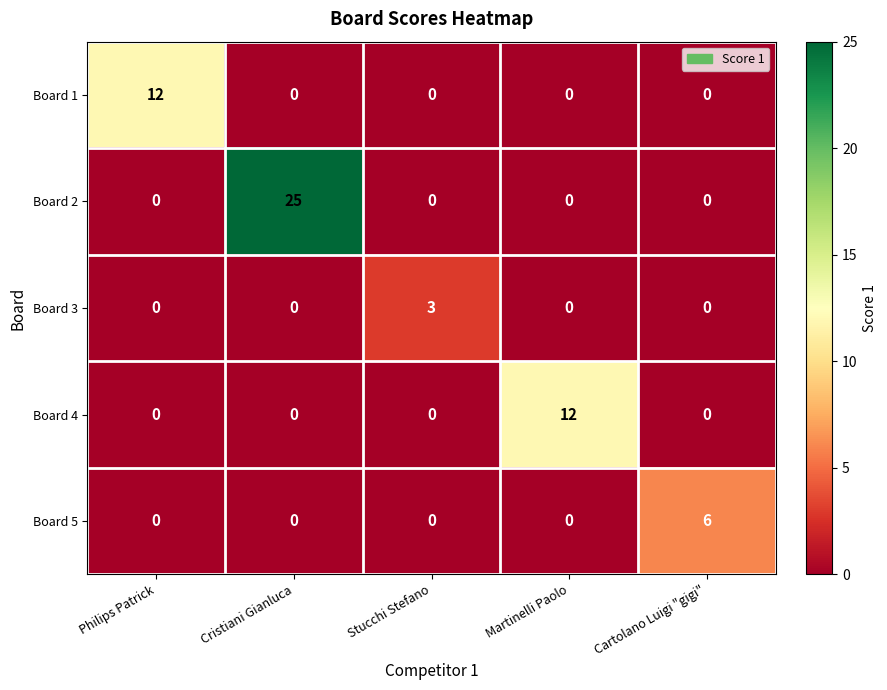

The Board 3 series shows -1 at Philips Patrick. True or false?

False